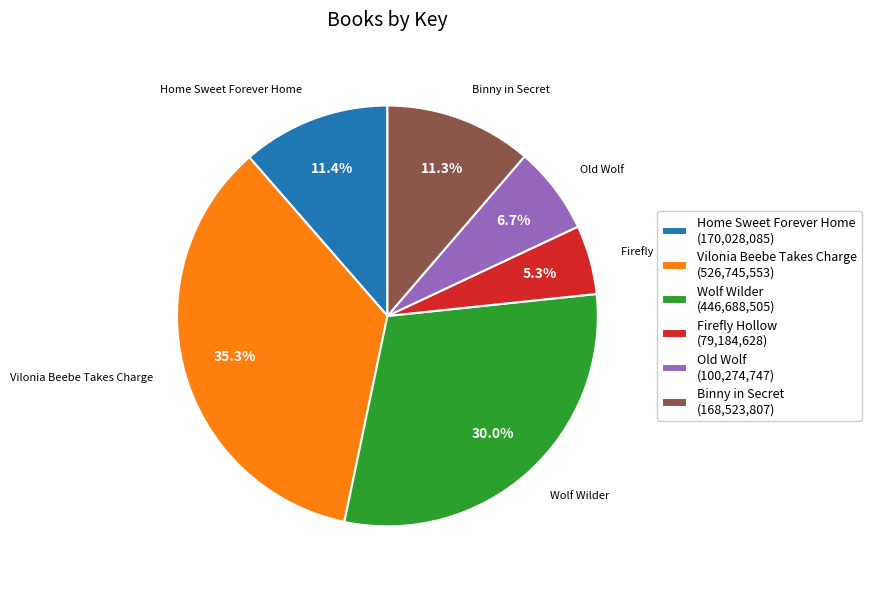

To the nearest percent, what is the difference between the Home Sweet Forever Home and Firefly Hollow slice percentages?

6%